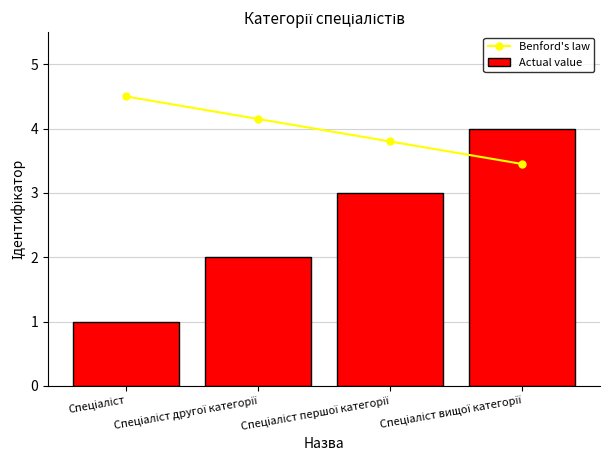

What is the label of the 3rd bar from the left?

Спеціаліст першої категорії